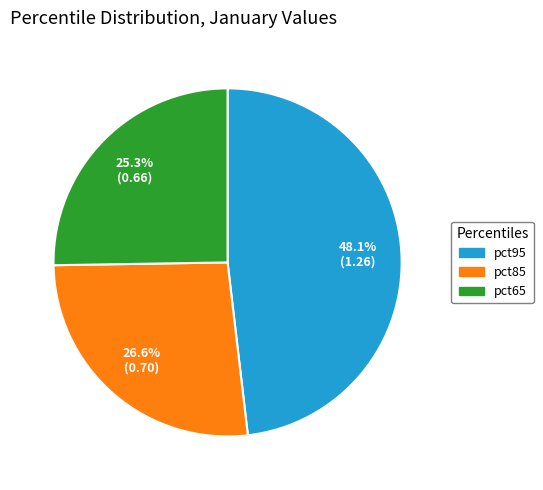

Is there any slice that represents more than half of the pie?

No